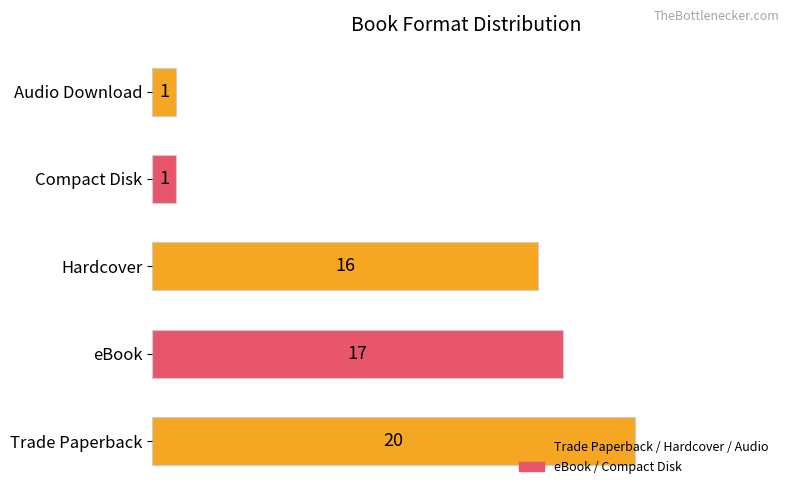

True or false: the data shows 1 at Compact Disk.

True